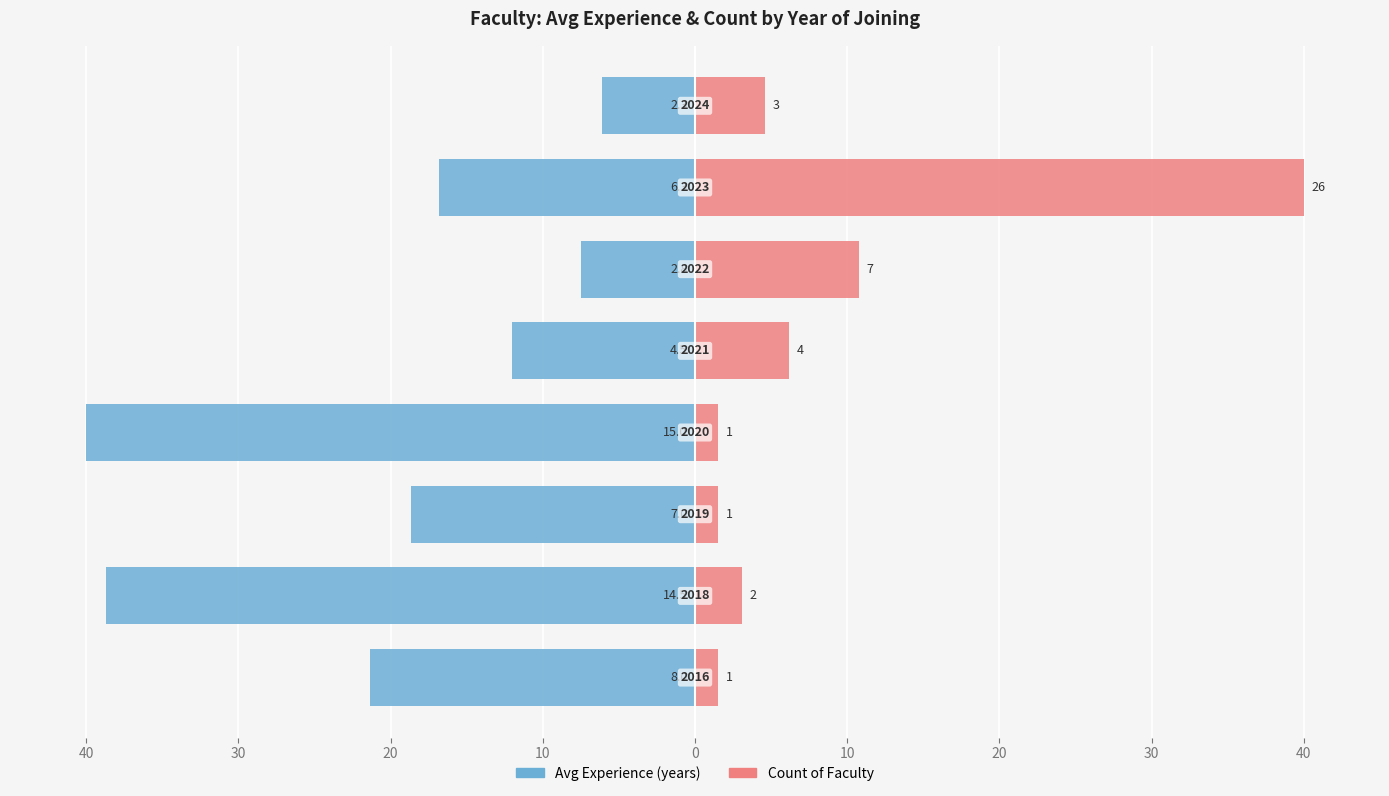

Is the value of Count of Faculty at 20 greater than the value of Avg Experience (years) at 0?

Yes